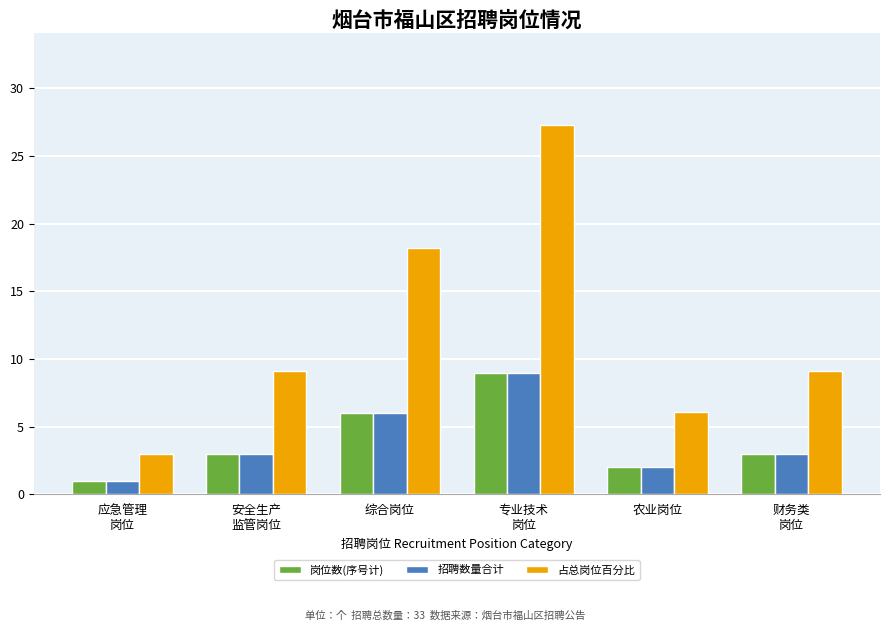

Is it true that 岗位数(序号计) equals 3.0 at 安全生产
监管岗位?

True